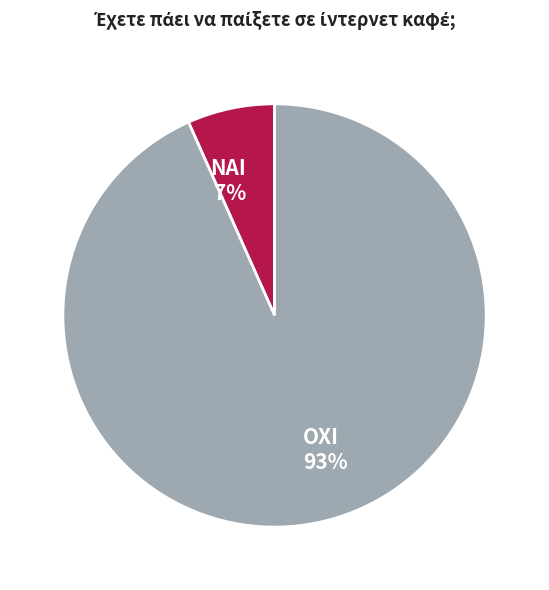

Which category has the smallest portion of the pie?

ΝΑΙ